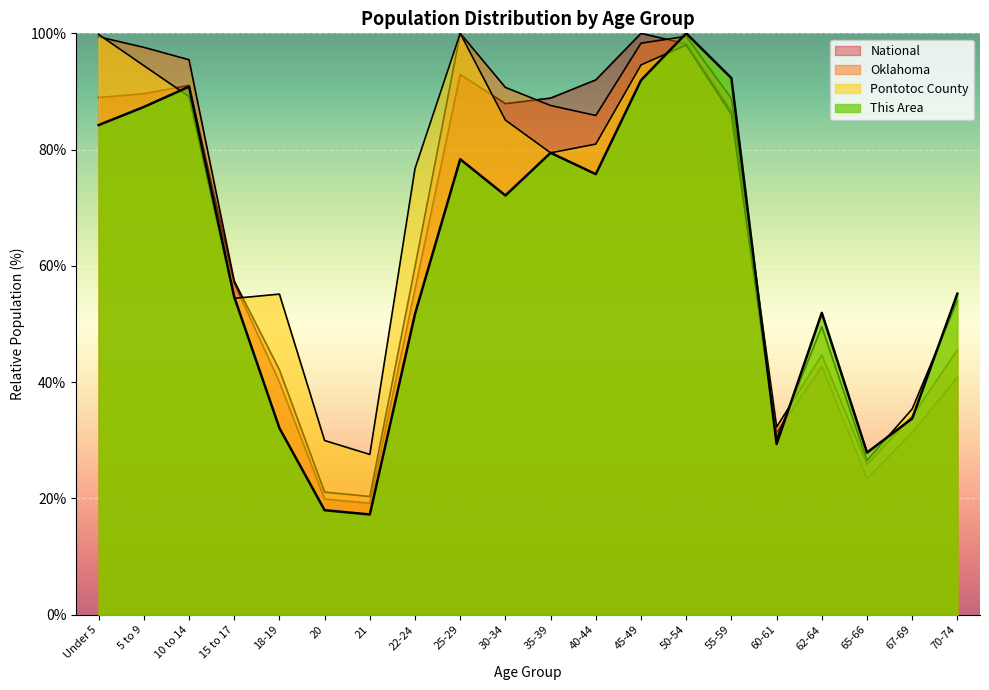

Reading left to right, transcribe all the data shown in this chart.

This Area: Under 5=84.2	5 to 9=87.3	10 to 14=90.8	15 to 17=54.7	18-19=32.1	20=18.0	21=17.2	22-24=51.7	25-29=78.3	30-34=72.1	35-39=79.4	40-44=75.8	45-49=91.9	50-54=100.0	55-59=92.3	60-61=29.4	62-64=51.9	65-66=27.9	67-69=33.8	70-74=55.2
Pontotoc County: Under 5=99.8	5 to 9=94.4	10 to 14=89.1	15 to 17=54.4	18-19=55.1	20=30.0	21=27.6	22-24=76.7	25-29=100.0	30-34=85.1	35-39=79.4	40-44=80.9	45-49=94.6	50-54=98.0	55-59=86.1	60-61=30.2	62-64=49.5	65-66=26.5	67-69=35.4	70-74=54.0
Oklahoma: Under 5=99.4	5 to 9=97.6	10 to 14=95.5	15 to 17=57.4	18-19=42.1	20=21.1	21=20.3	22-24=59.9	25-29=100.0	30-34=90.7	35-39=87.6	40-44=85.9	45-49=98.3	50-54=99.5	55-59=88.8	60-61=32.3	62-64=44.7	65-66=25.8	67-69=34.1	70-74=45.6
National: Under 5=89.0	5 to 9=89.6	10 to 14=91.1	15 to 17=57.0	18-19=40.0	20=19.9	21=19.2	22-24=56.0	25-29=92.9	30-34=87.9	35-39=88.9	40-44=92.0	45-49=100.0	50-54=98.2	55-59=86.6	60-61=31.3	62-64=42.7	65-66=23.4	67-69=31.3	70-74=40.9